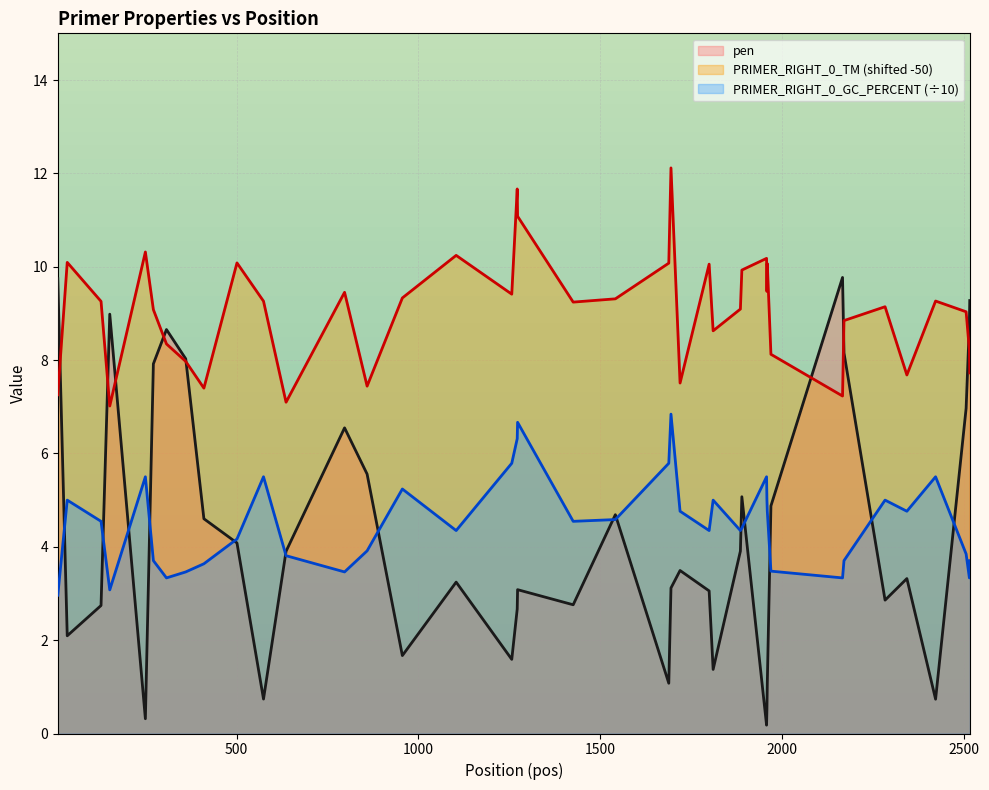

What is the difference between the PRIMER_RIGHT_0_TM values at 2167 and 1959?

2.2